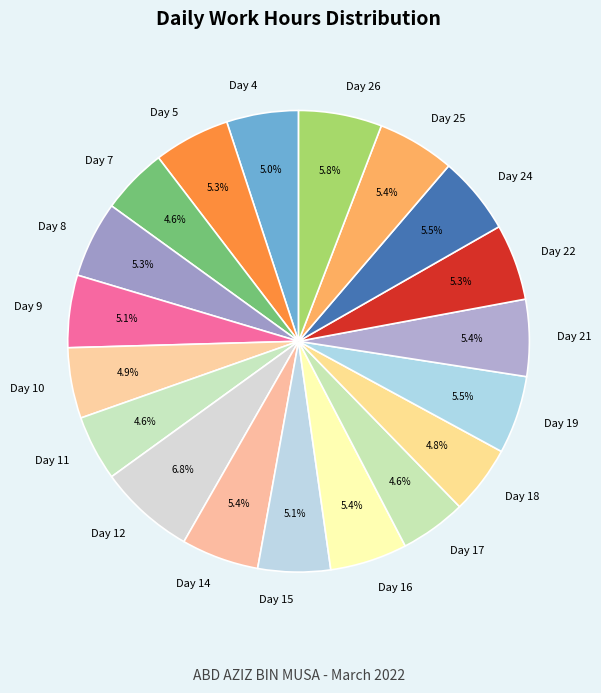

Approximately how many times larger is the value at Day 21 compared to Day 14?

1.0